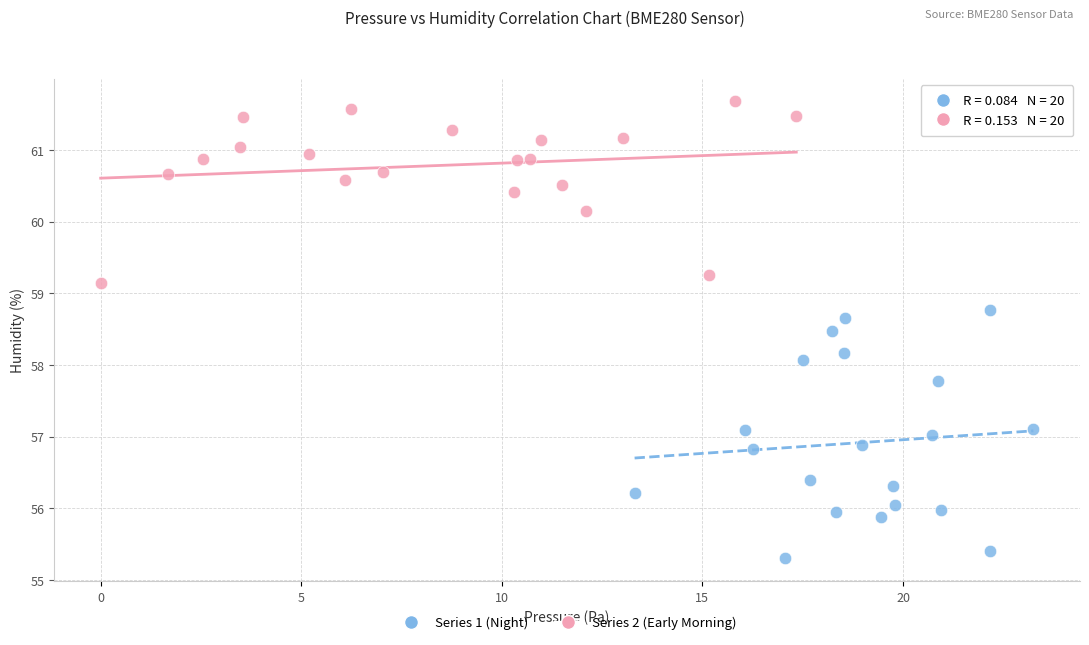

Which series reaches the maximum Y coordinate?

Series 2 (Early Morning)